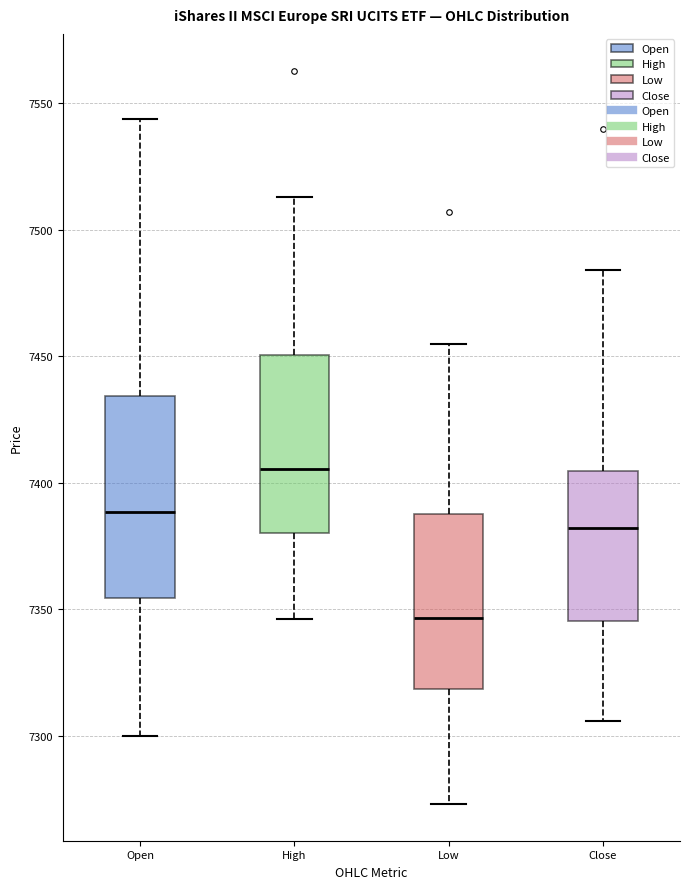

Comparing the boxes themselves (not the whiskers), which one is the tallest?

Open